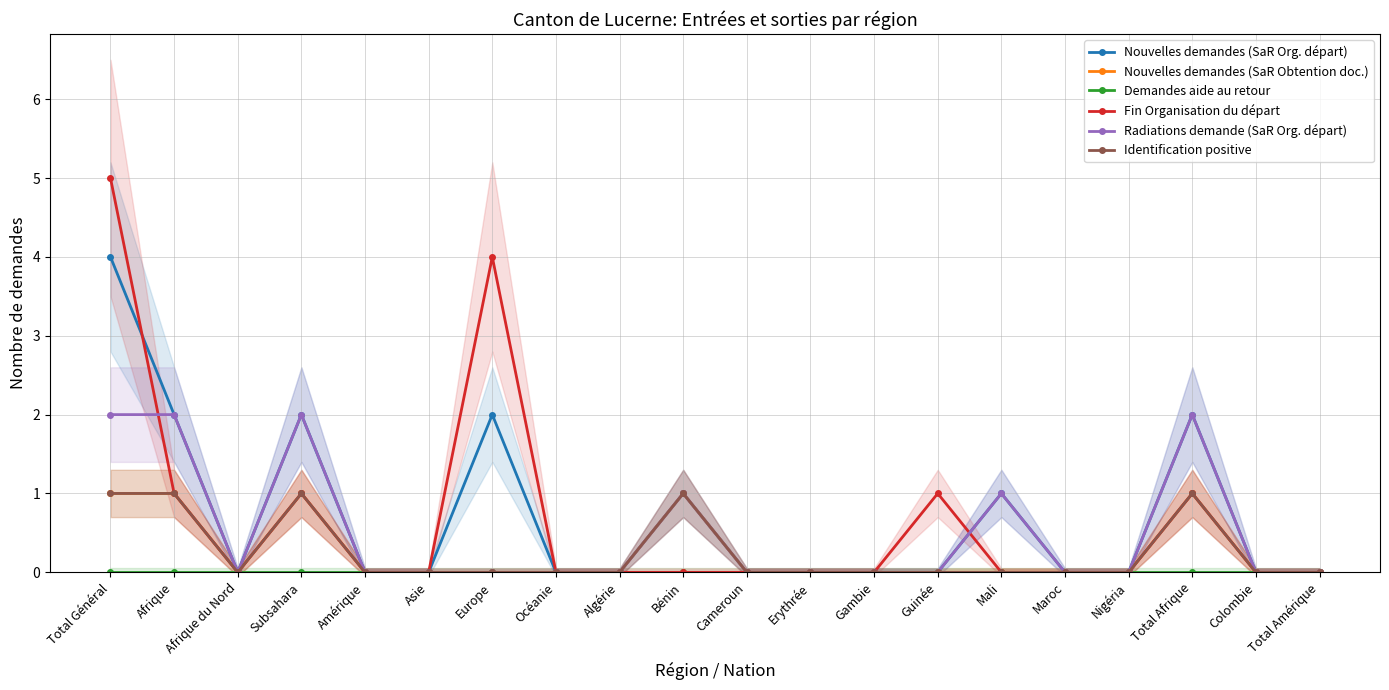

The Fin Organisation du départ series shows 0 at Amérique. True or false?

True